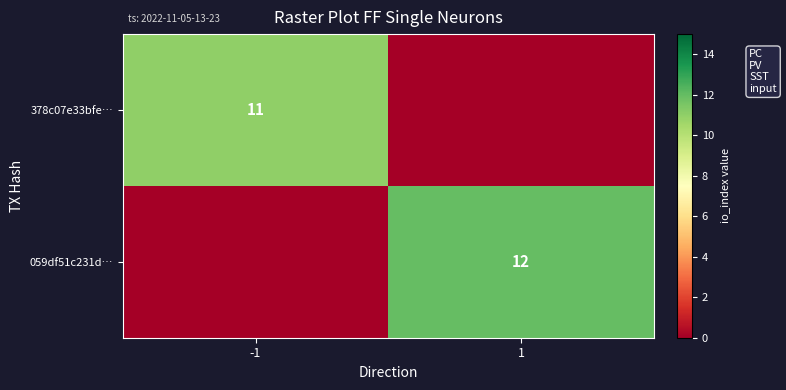

What is the total value across all series at 1?

12